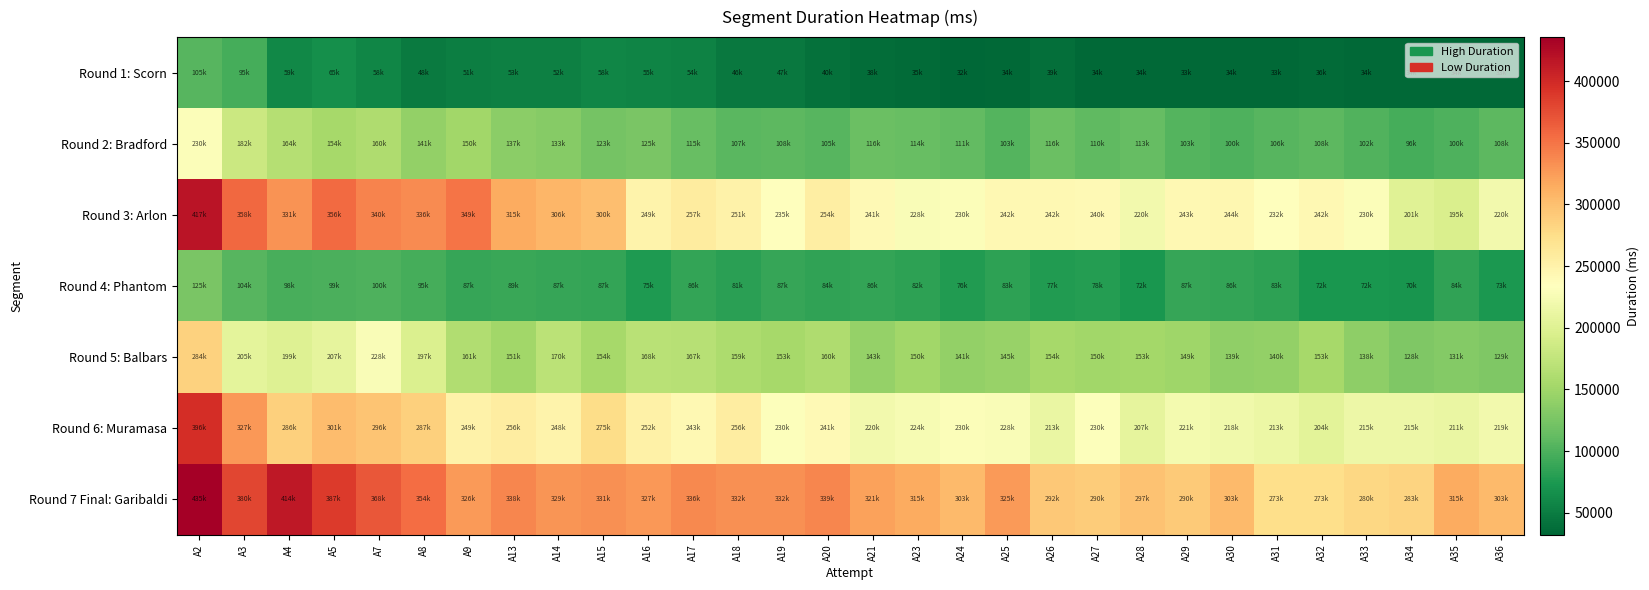

Which category has the lowest value across all series?

A24